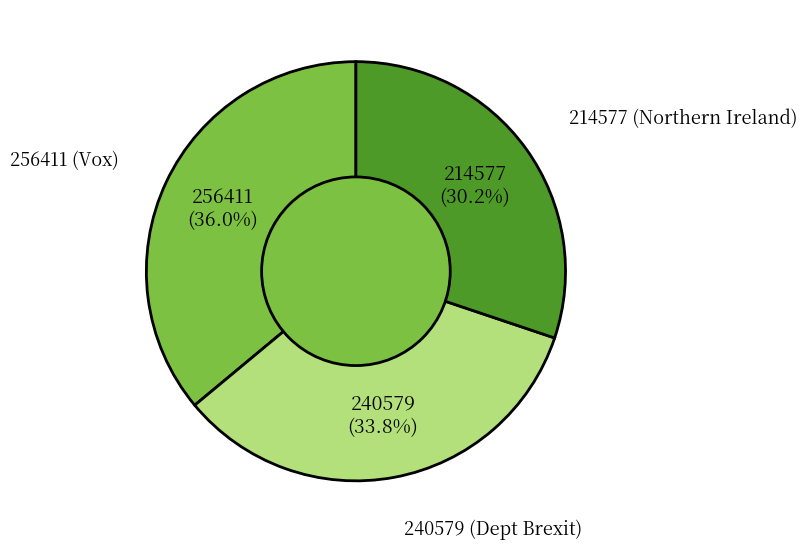

To the nearest percent, what is the difference between the largest and smallest slice percentages?

6%